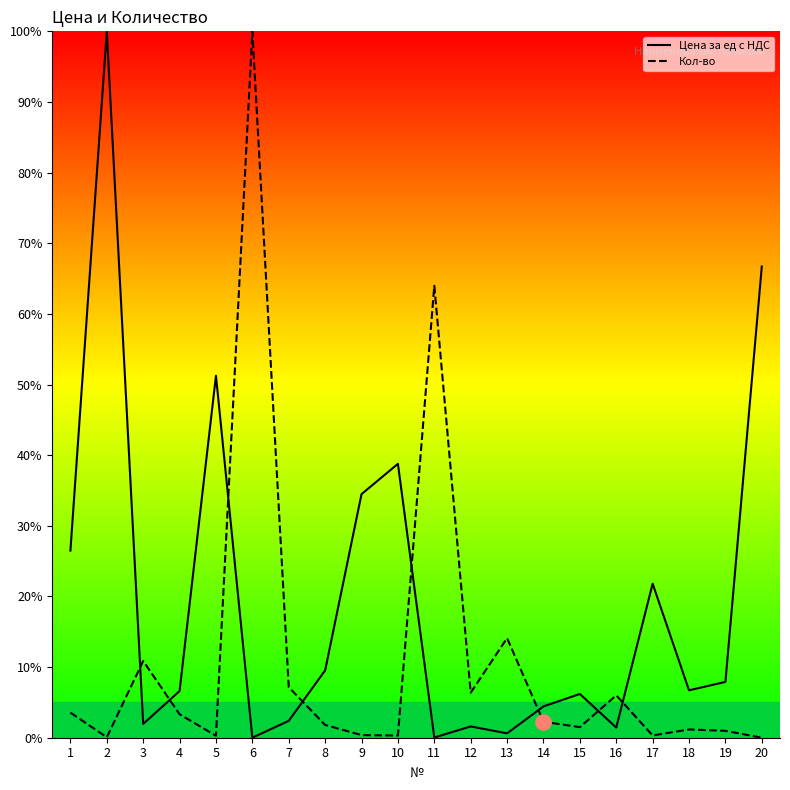

Which series has the largest total across all categories?

Цена за ед с НДС